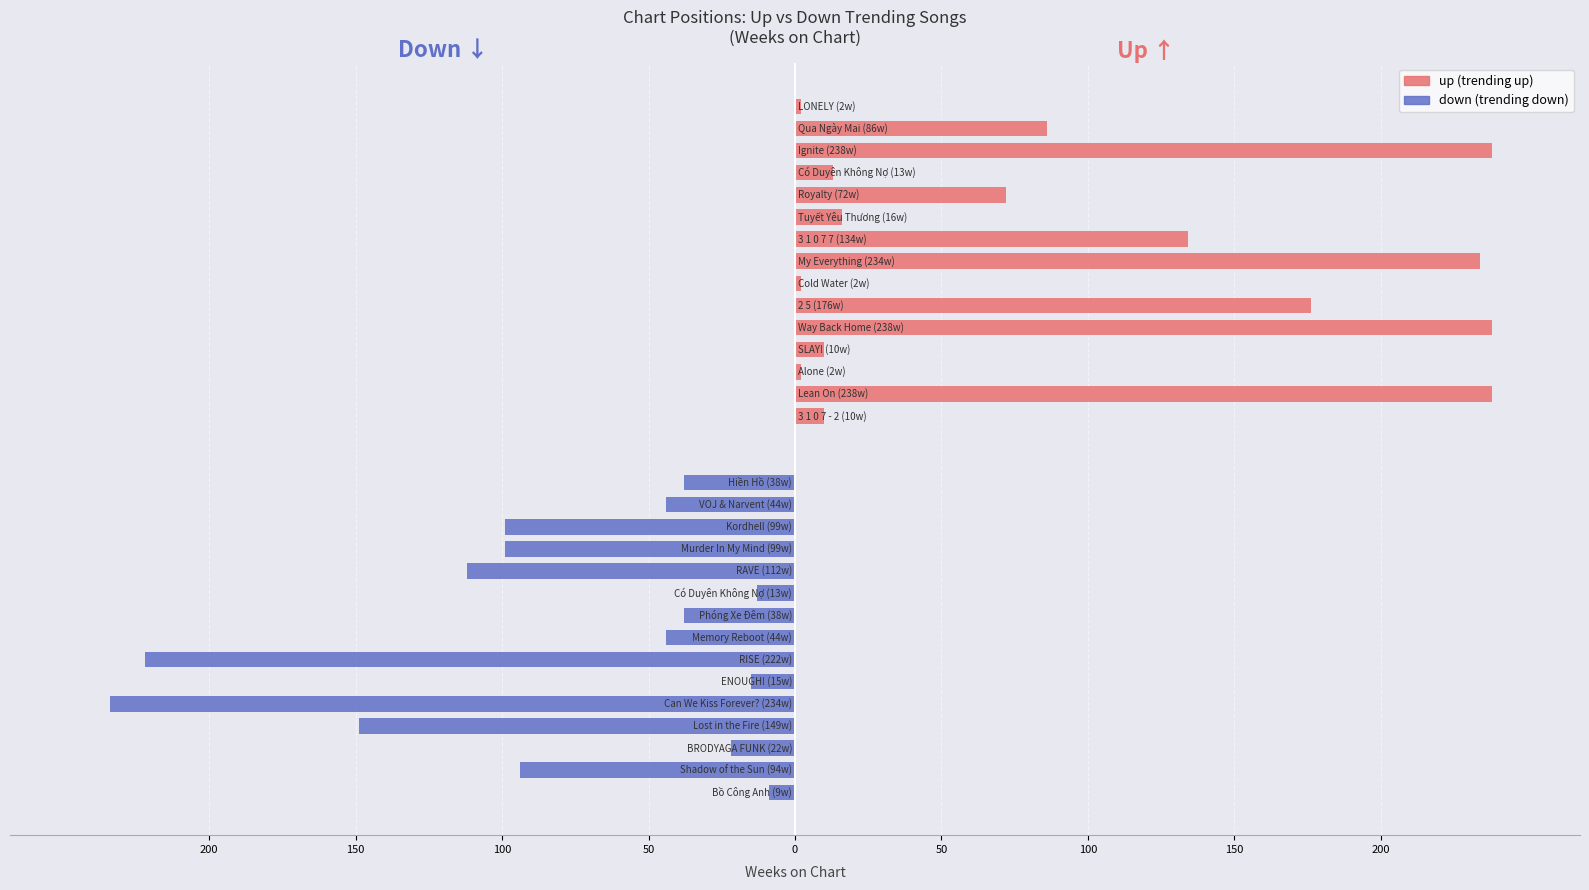

How many values in the down series exceed -44?

6